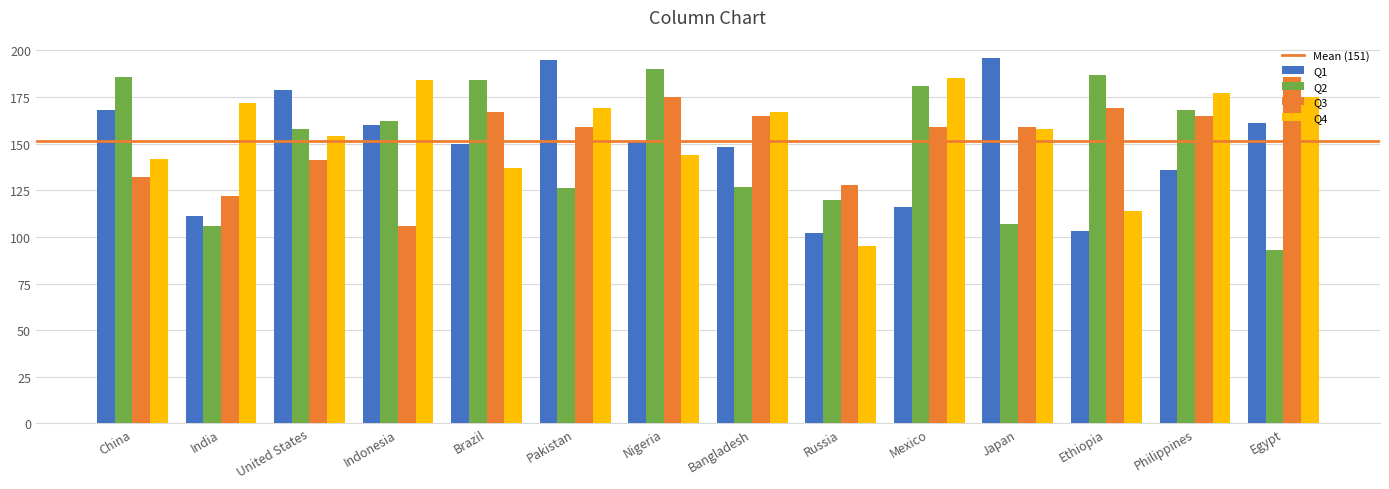

How many values in the Q2 series are below 162?

7